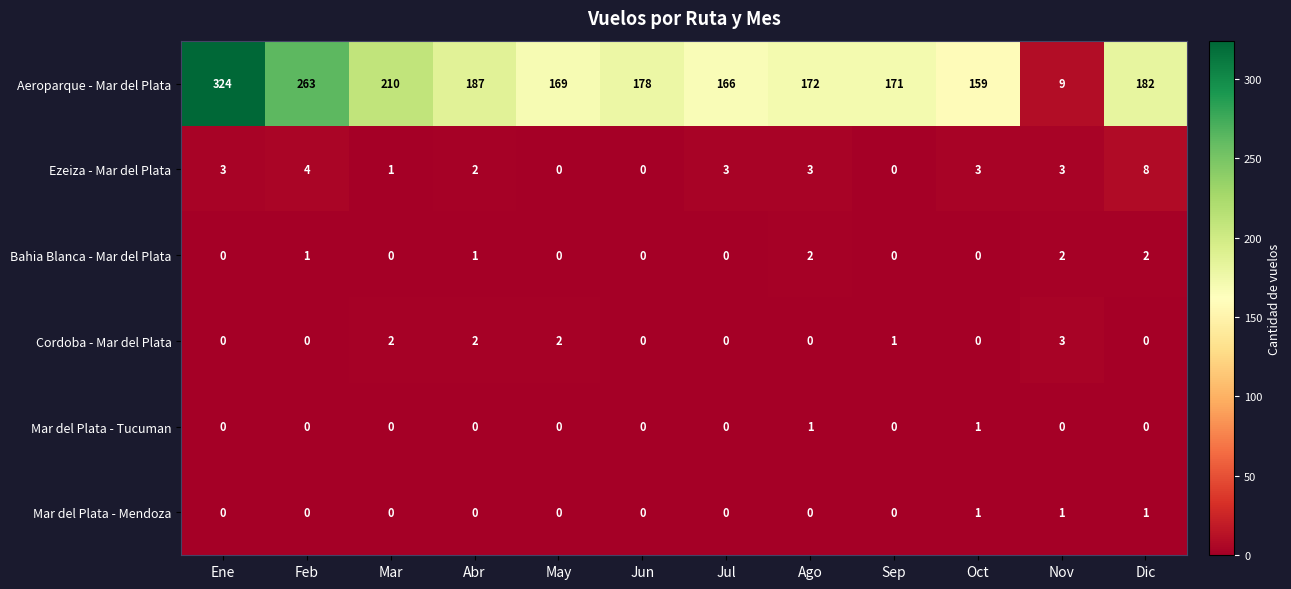

What is the approximate value of Aeroparque - Mar del Plata at Ago, to the nearest 50?

150